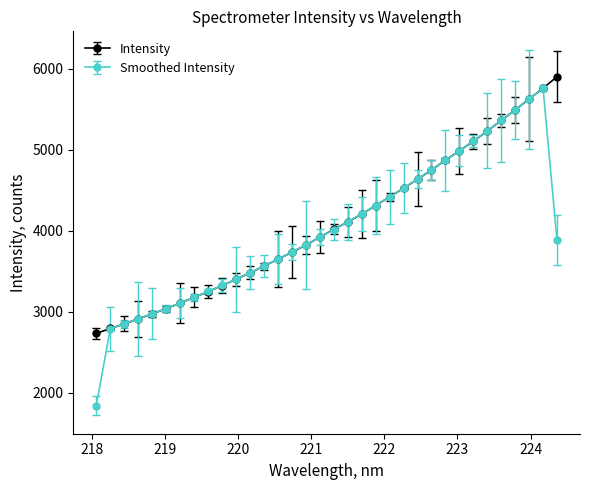

Count the number of data series in this chart.

2